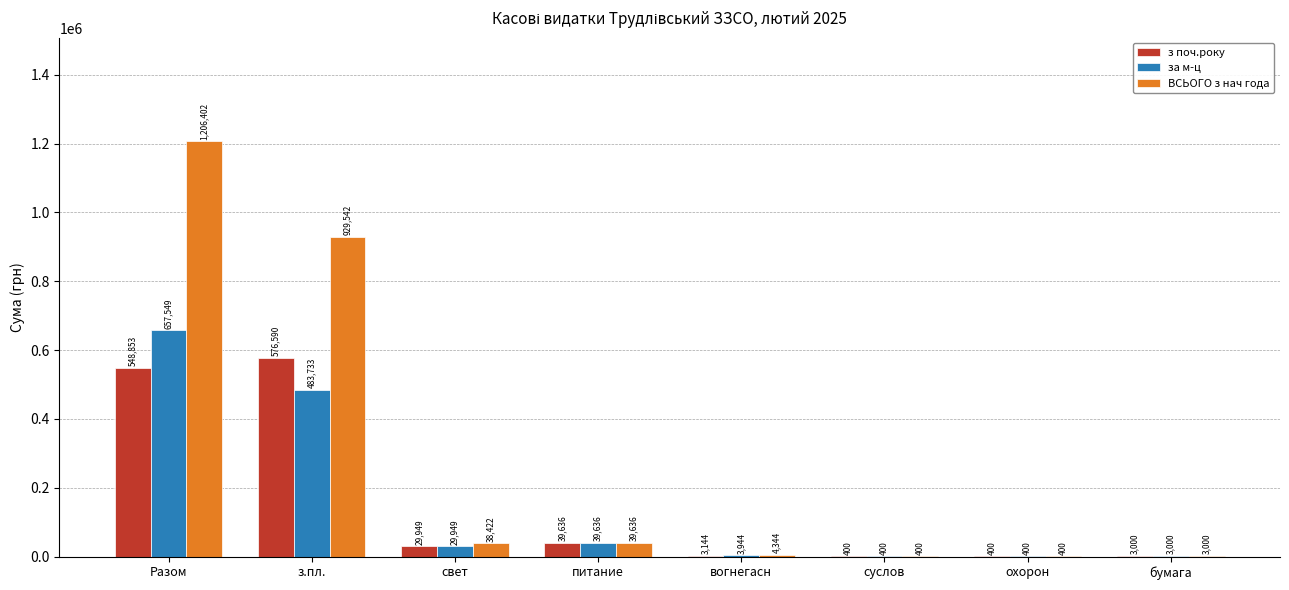

The value of за м-ц at Разом is 193834.5. True or false?

False